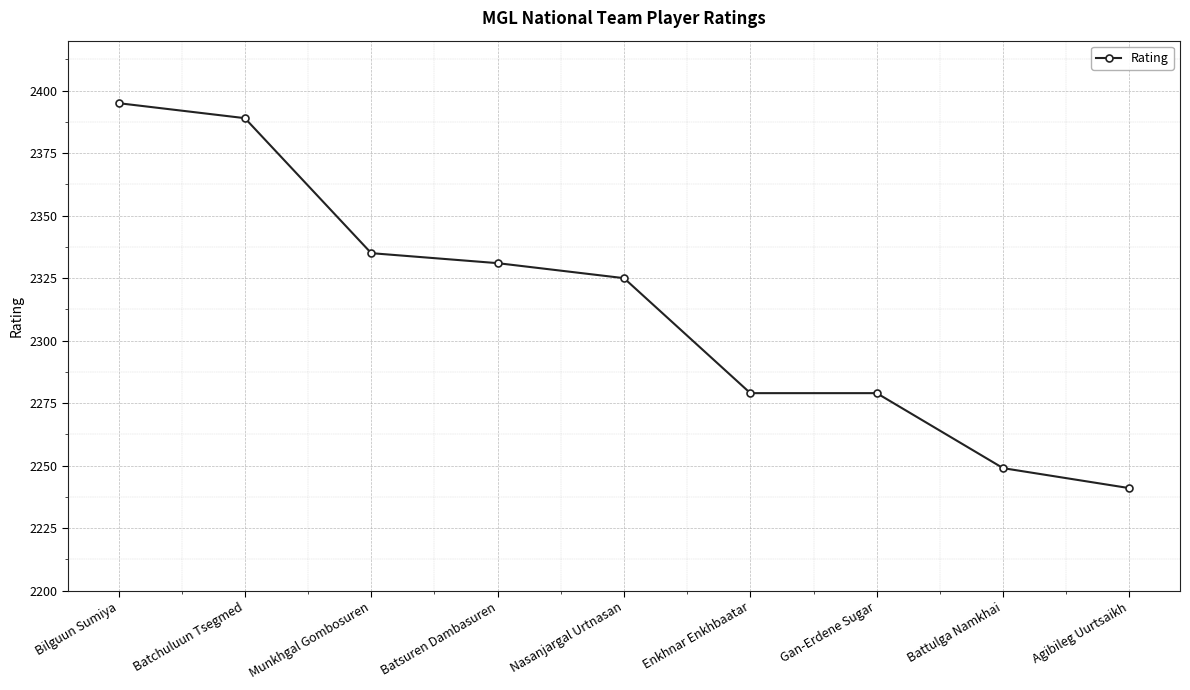

Between Enkhnar Enkhbaatar and Agibileg Uurtsaikh, which is larger?

Enkhnar Enkhbaatar